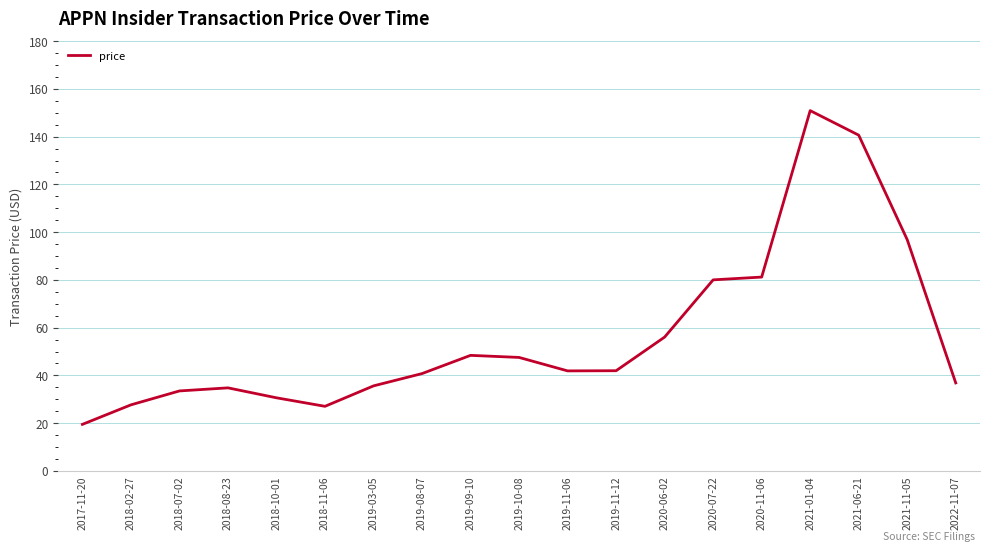

Is it true that the value at 2021-06-21 is 219.7?

False